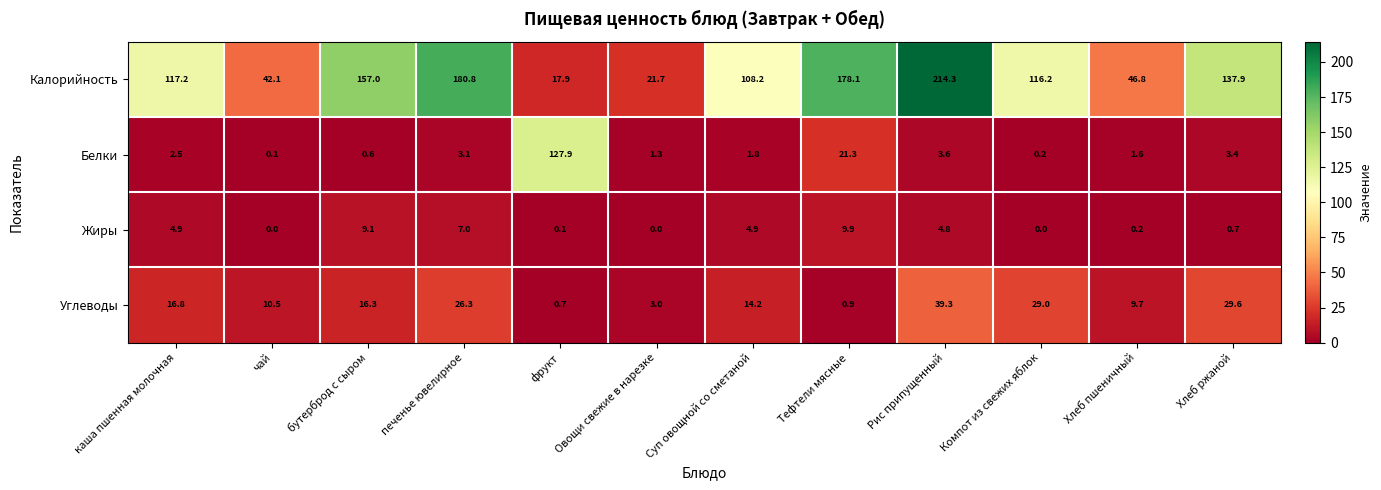

What is the spread (max minus min) of values at бутерброд с сыром?

156.4